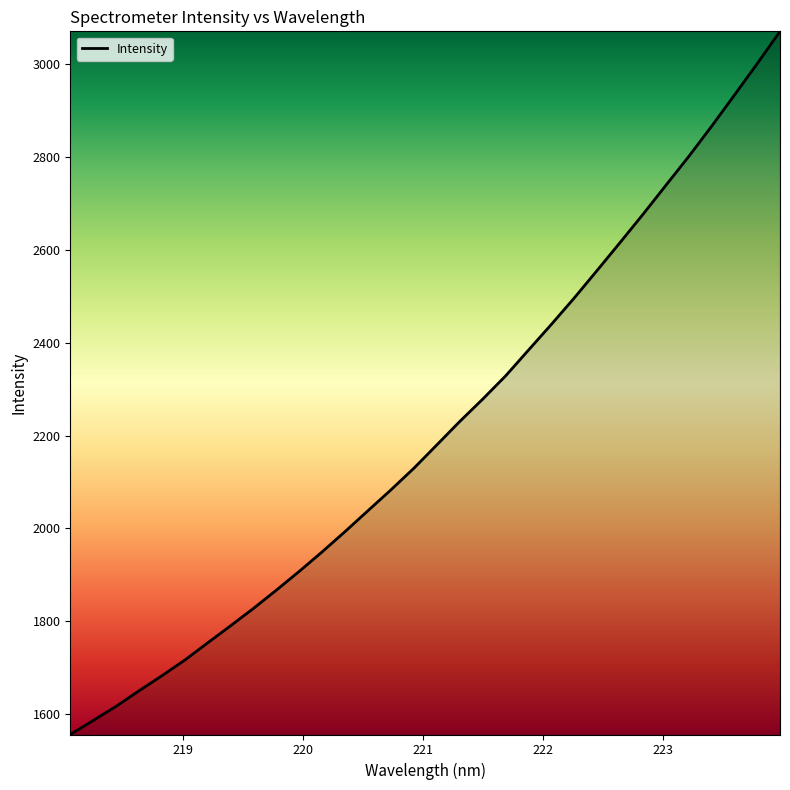

What is the difference between the maximum and minimum values?

1515.1